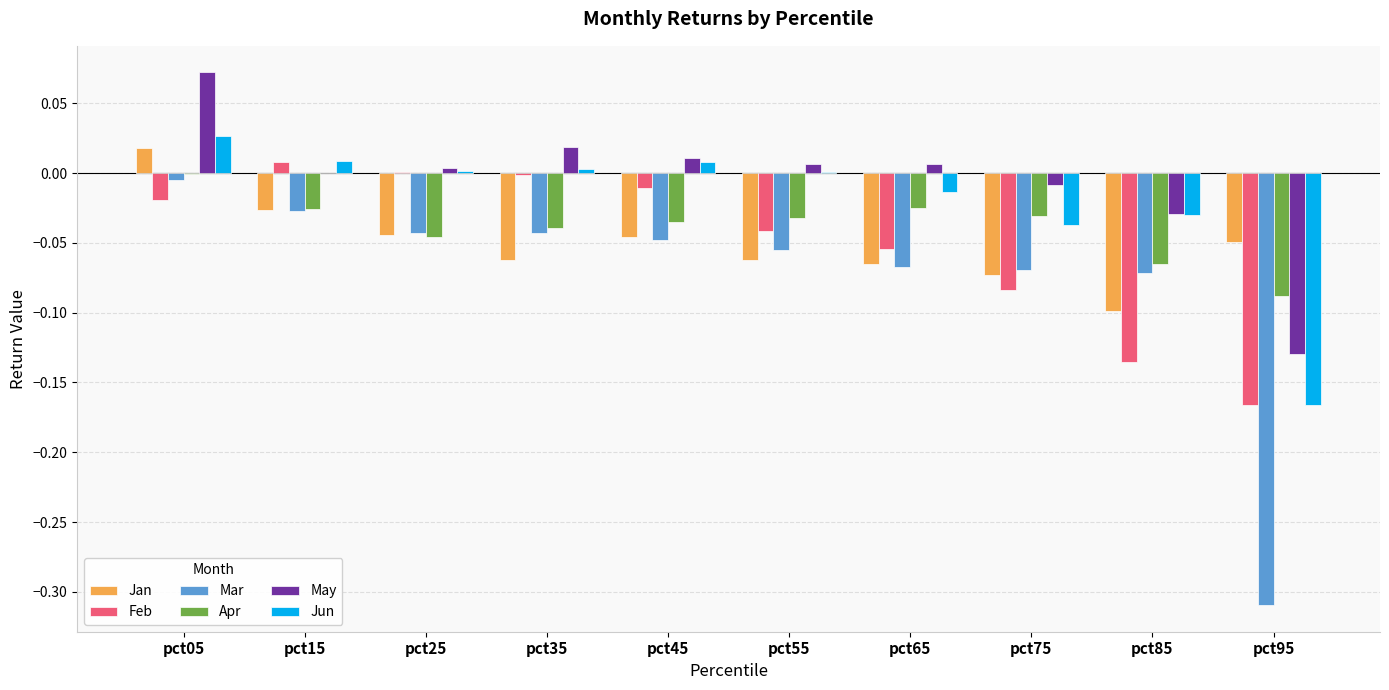

At which category is the sum across all series the highest?

pct05